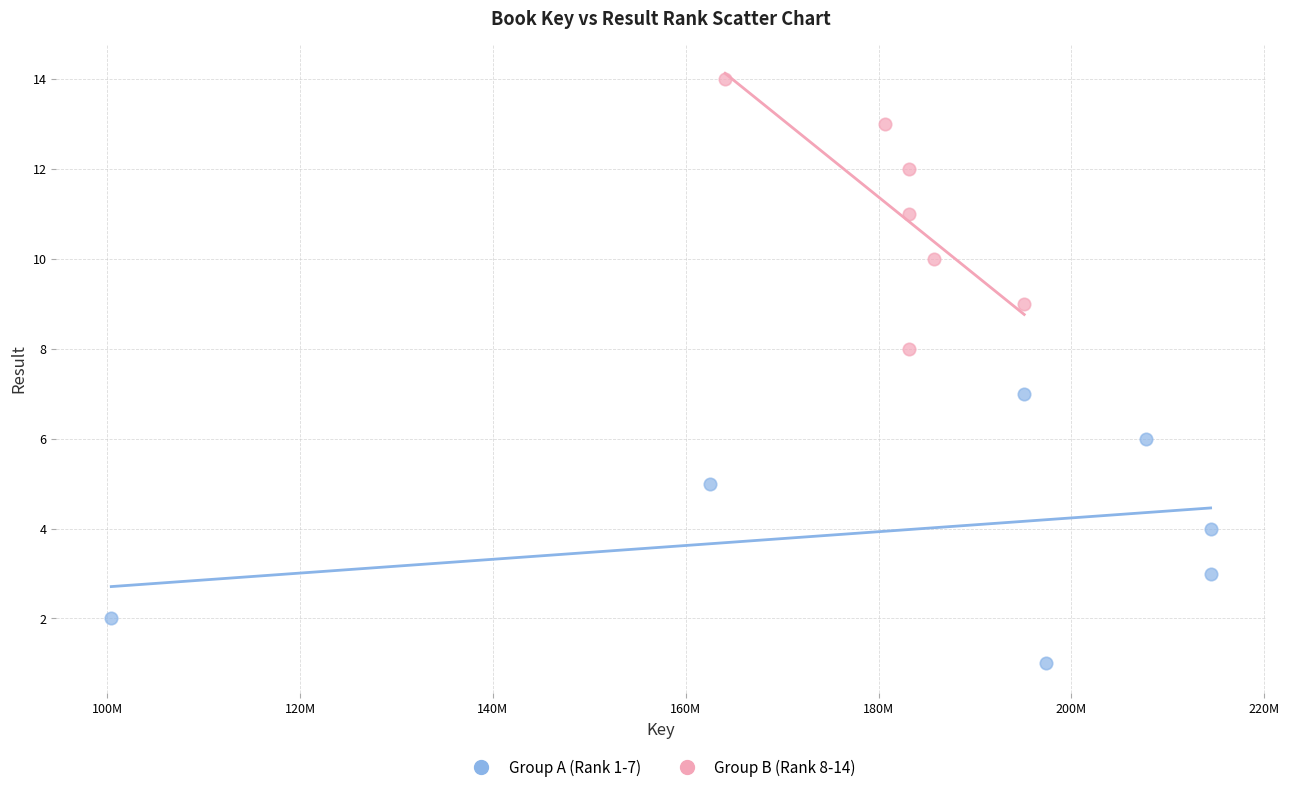

Which series contains the highest Y value?

Group B (Rank 8-14)